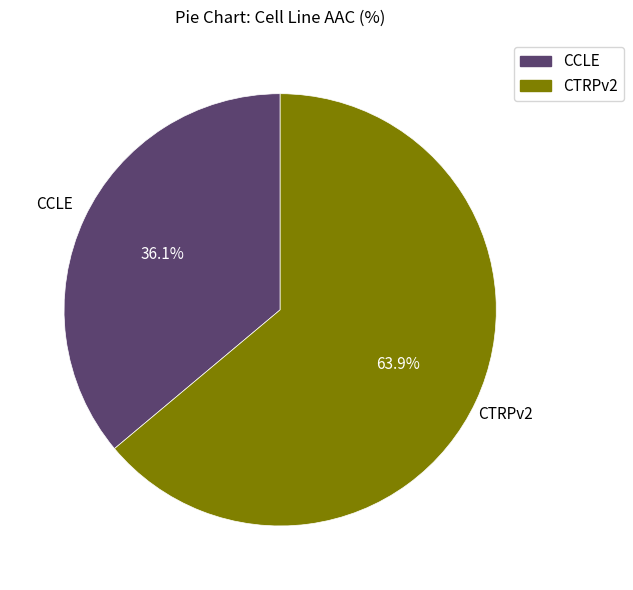

The CTRPv2 slice represents 64% of the pie. True or false?

True